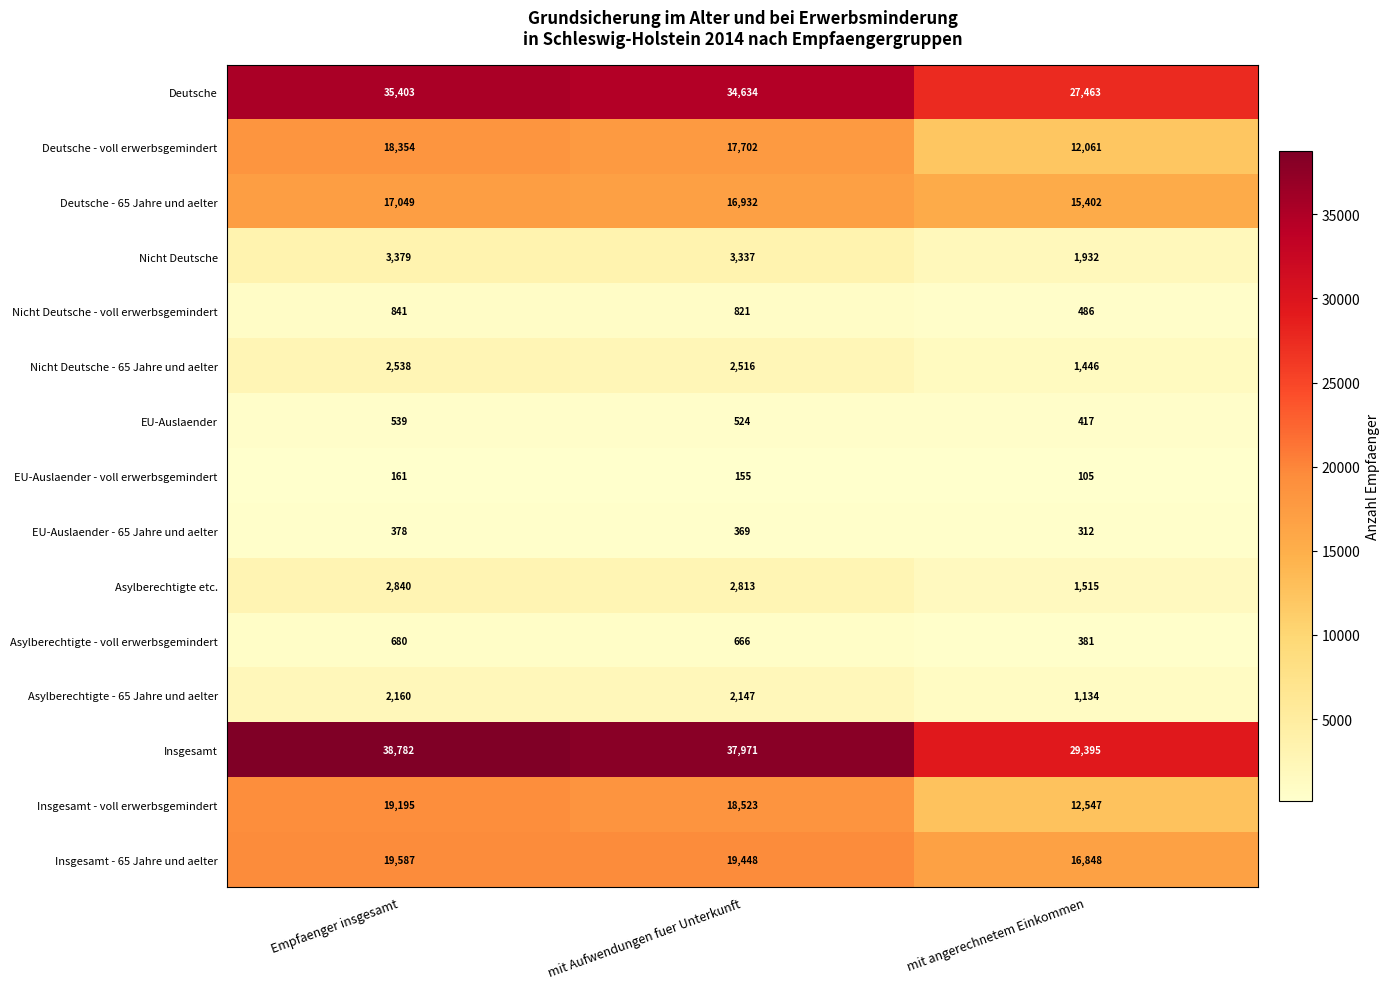

Rank the series at mit Aufwendungen fuer Unterkunft from highest to lowest value.

Insgesamt, Deutsche, Insgesamt - 65 Jahre und aelter, Insgesamt - voll erwerbsgemindert, Deutsche - voll erwerbsgemindert, Deutsche - 65 Jahre und aelter, Nicht Deutsche, Asylberechtigte etc., Nicht Deutsche - 65 Jahre und aelter, Asylberechtigte - 65 Jahre und aelter, Nicht Deutsche - voll erwerbsgemindert, Asylberechtigte - voll erwerbsgemindert, EU-Auslaender, EU-Auslaender - 65 Jahre und aelter, EU-Auslaender - voll erwerbsgemindert